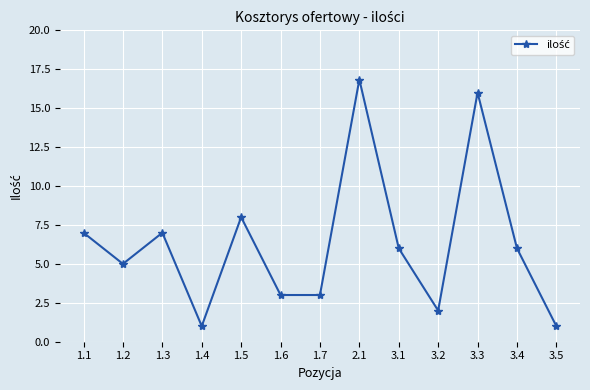

What is the sum of all values?

81.8